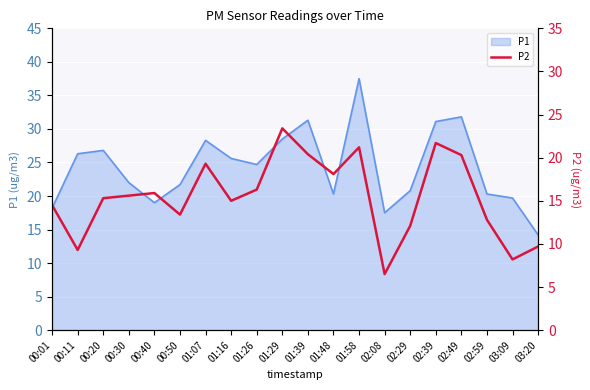

The P1 series shows 21.5 at 02:49. True or false?

False